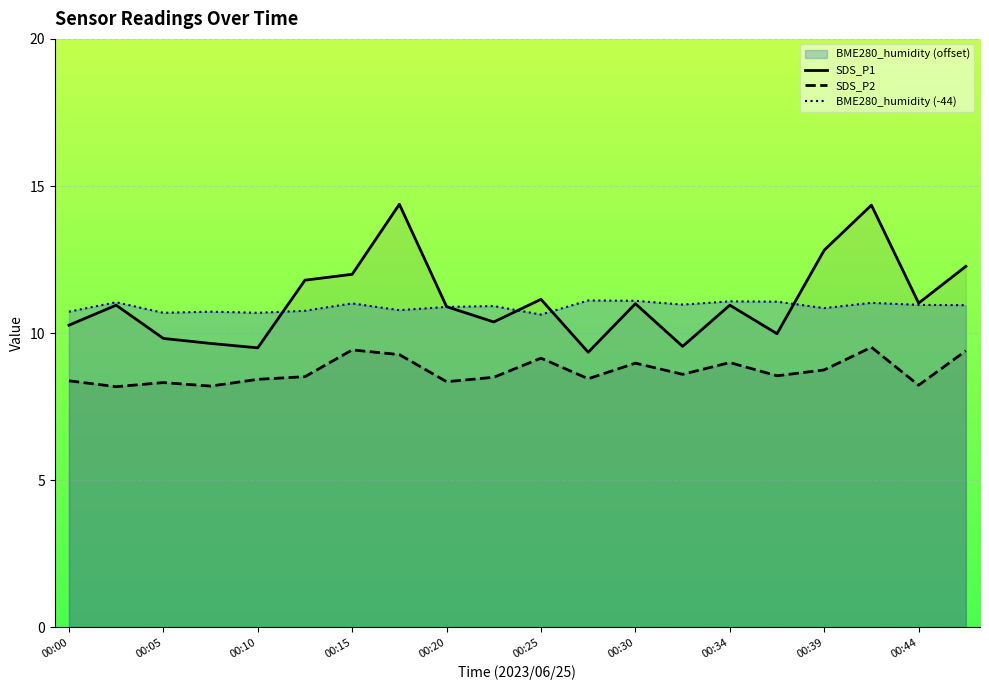

What is the value of the SDS_P1 point at the 1st from the left?

10.3